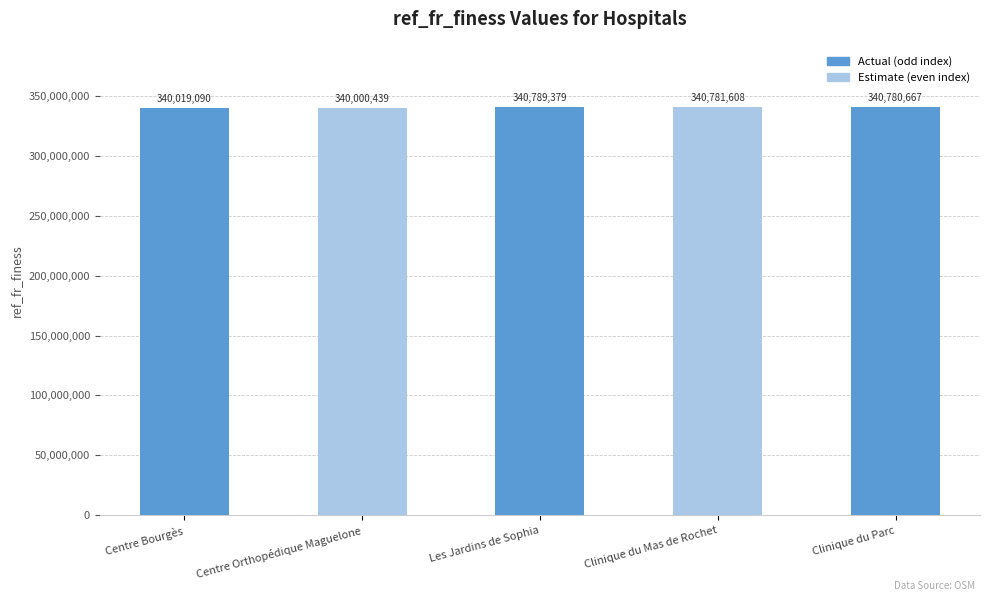

How many categories are shown in the chart?

5